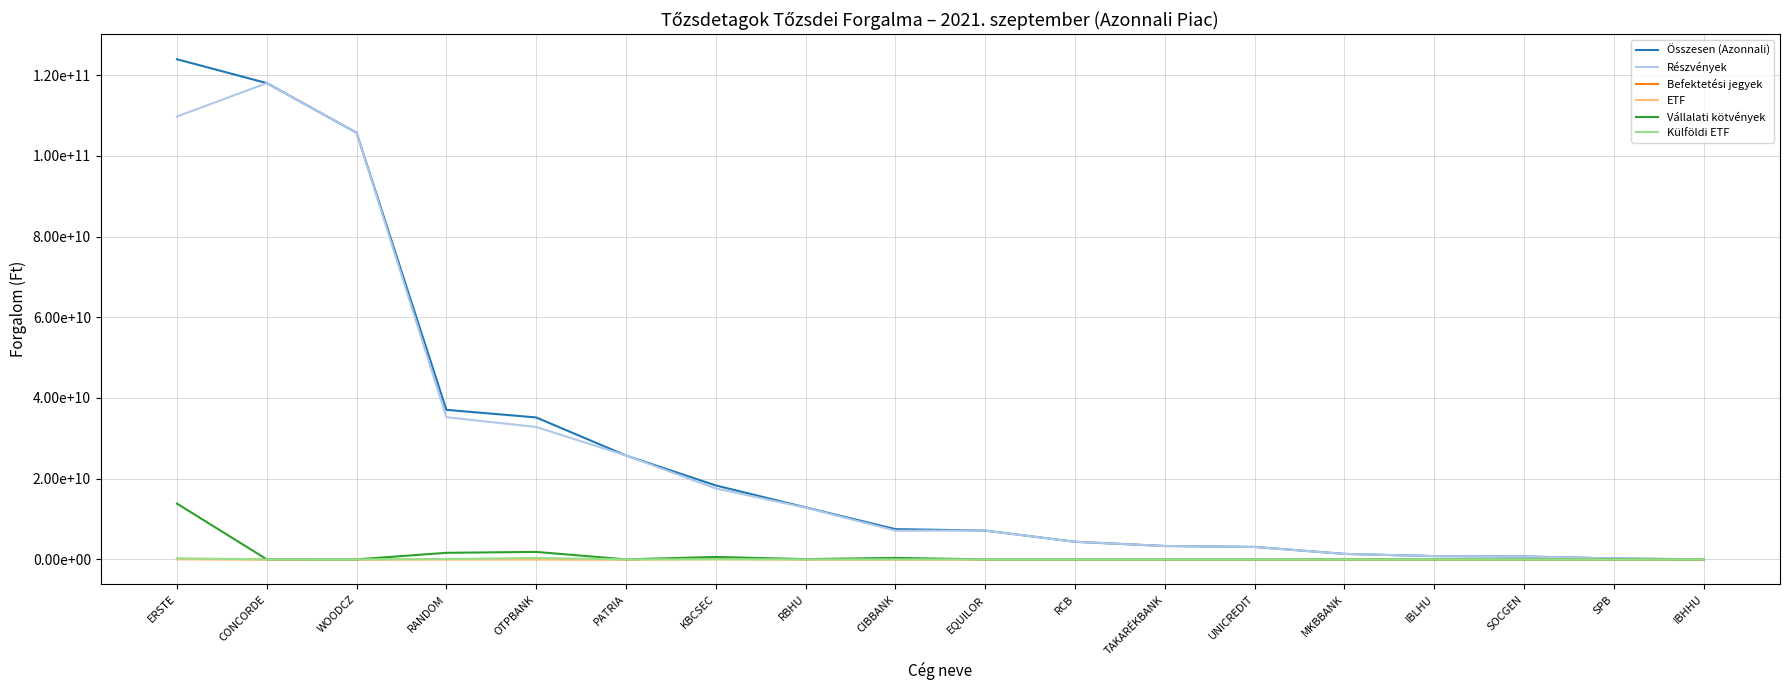

What is the difference between the Vállalati kötvények values at RCB and WOODCZ?

841293.0